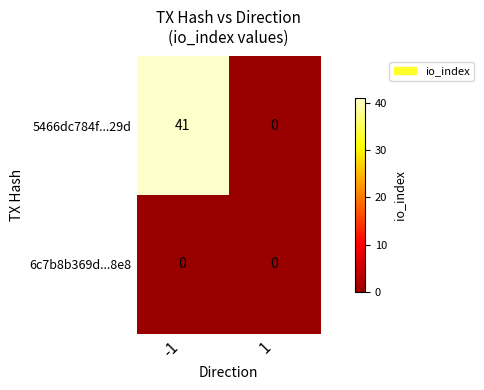

Is it true that 5466dc784f...29d equals 28 at -1?

False